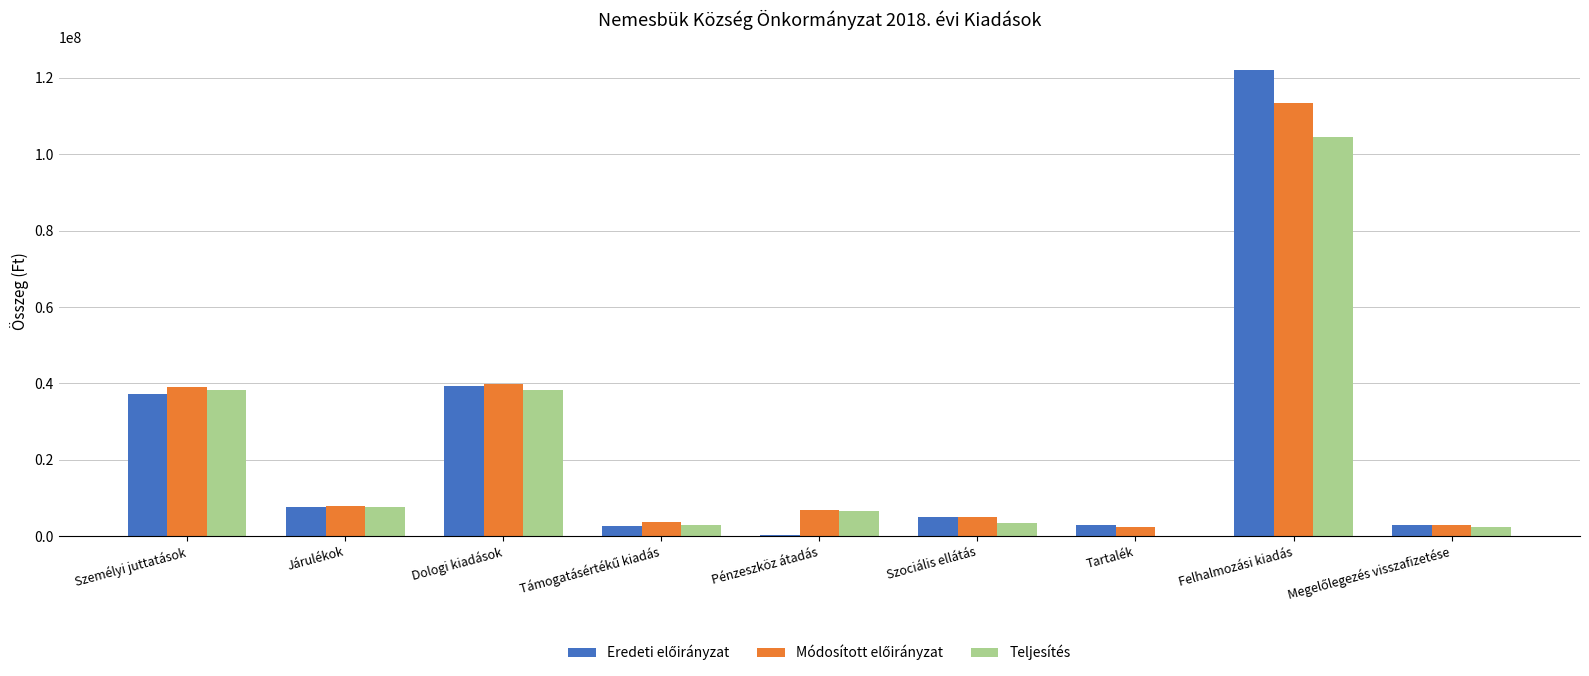

Which label corresponds to the largest value in the chart?

Felhalmozási kiadás